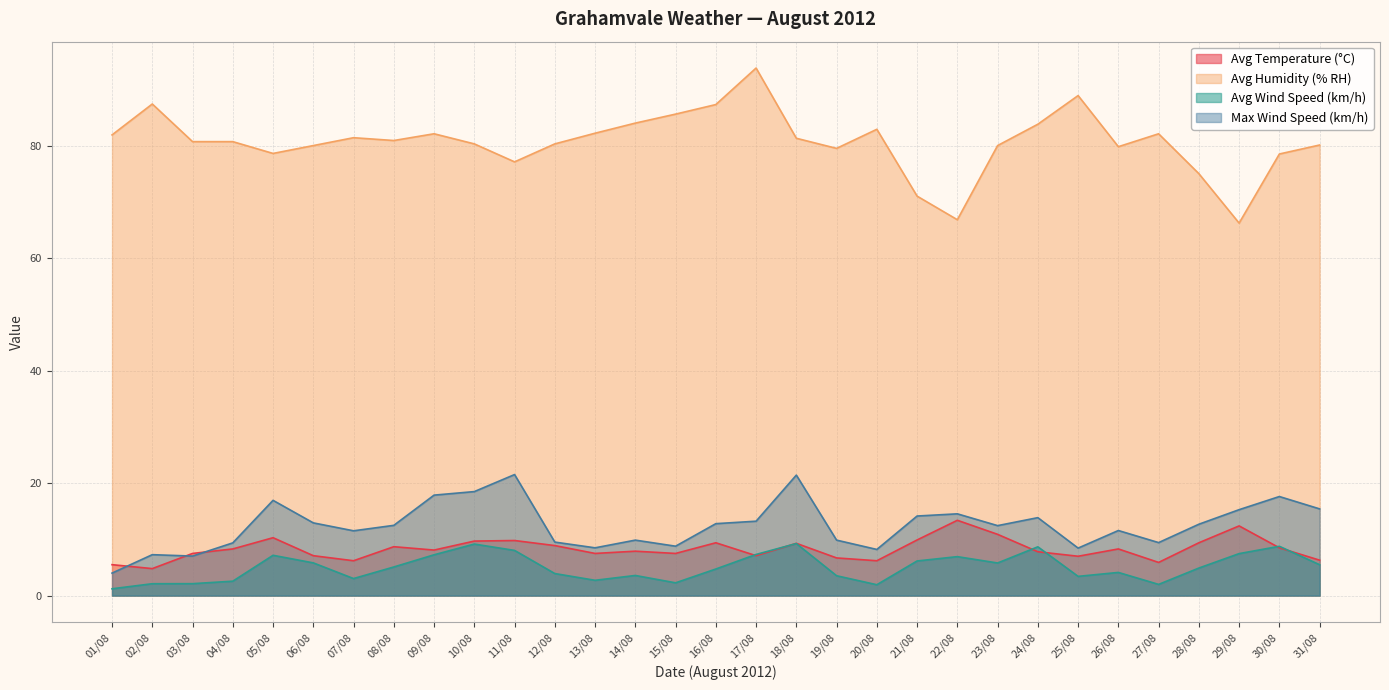

At which category does Max Wind Speed (km/h) reach its first local peak?

02/08